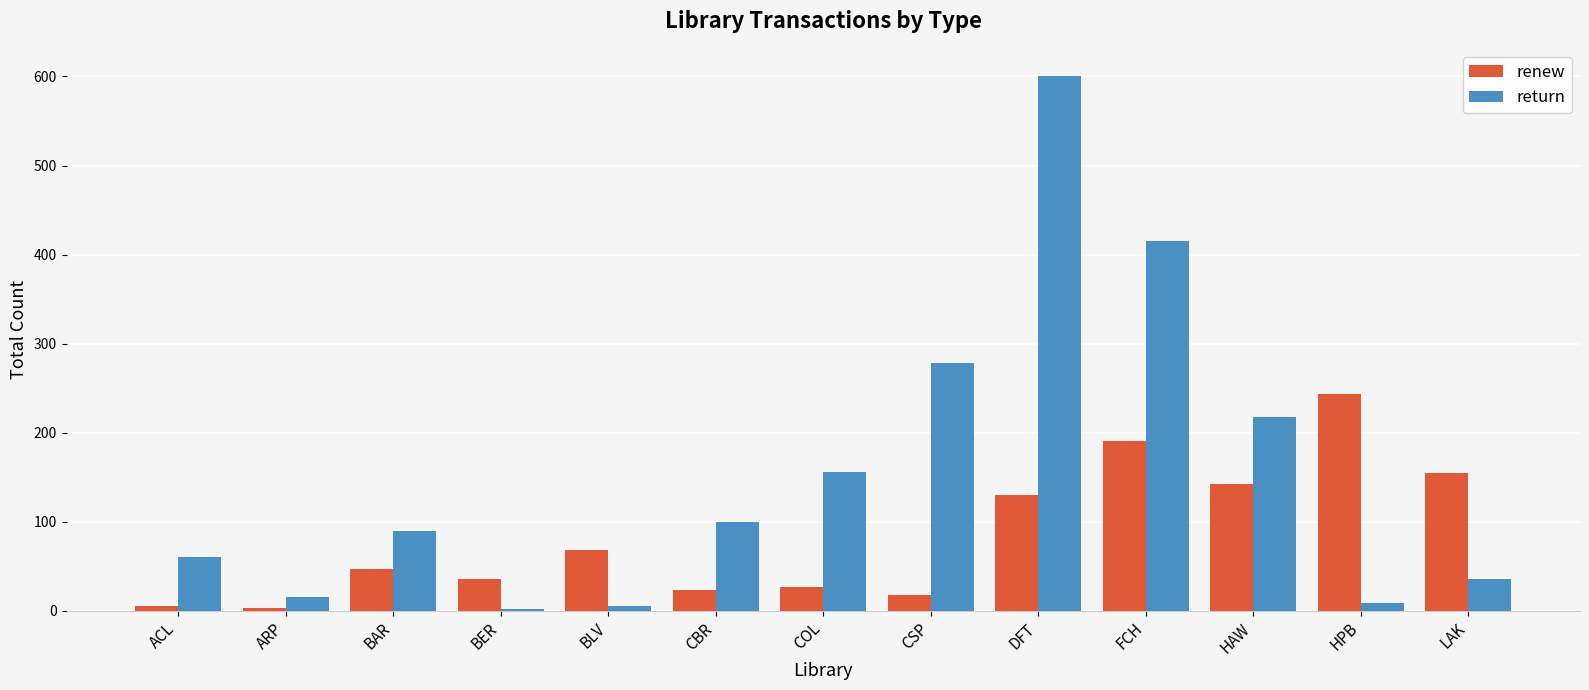

Between ARP and DFT, which series saw the biggest shift?

return